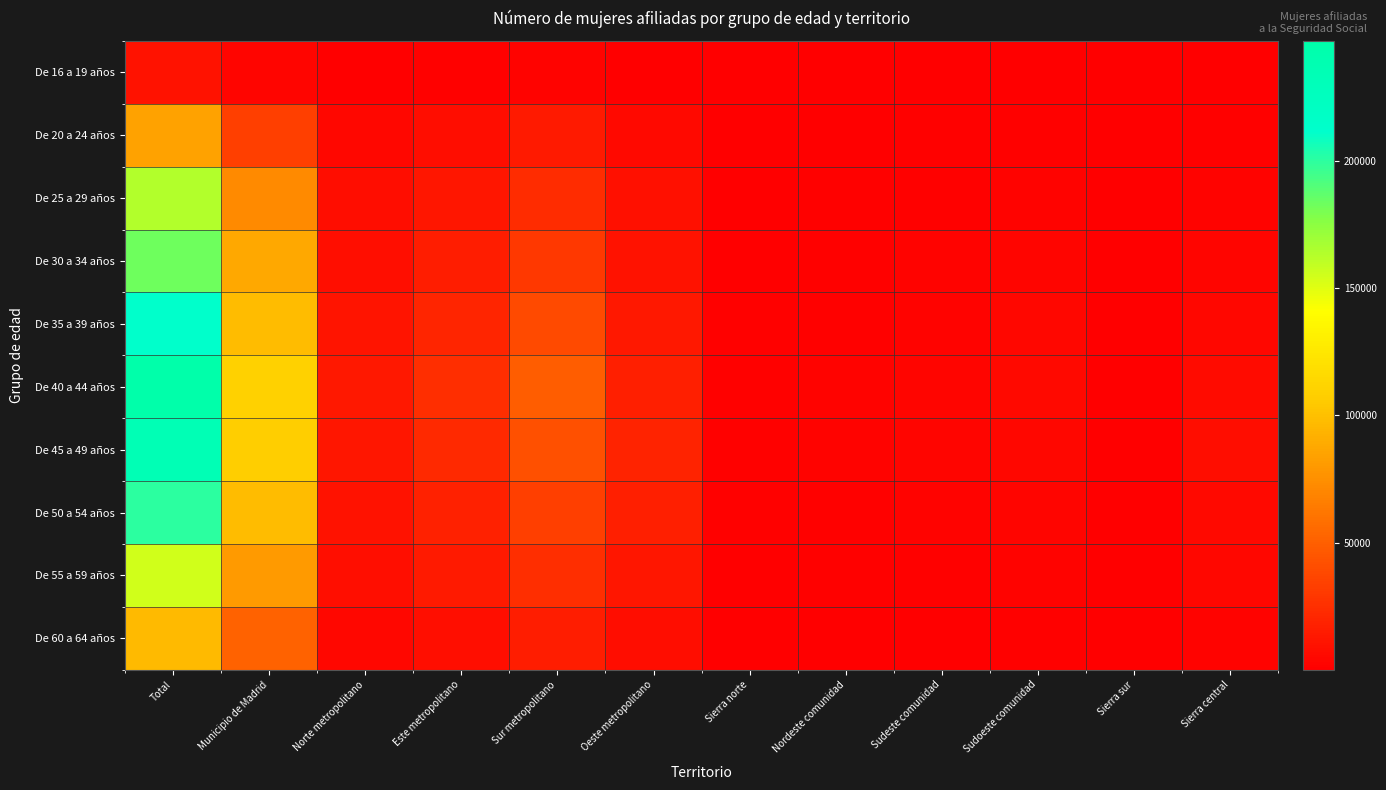

What is the total value across all series at Sur metropolitano?

273864